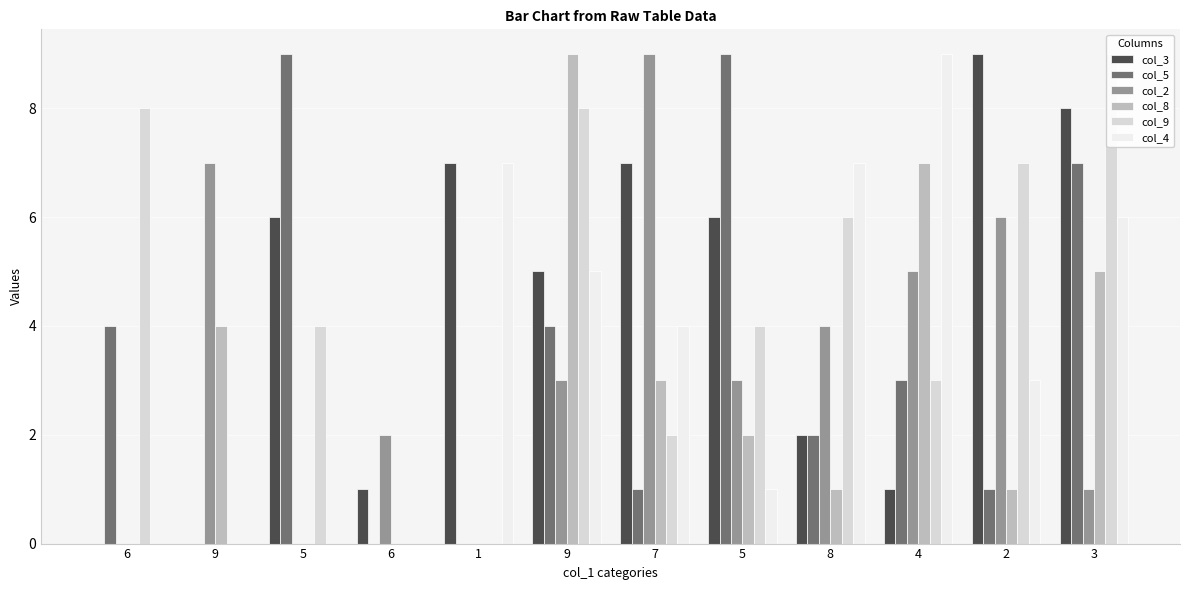

Rank the categories by col_8 value from highest to lowest.

9, 4, 3, 9, 7, 5, 8, 2, 6, 5, 6, 1